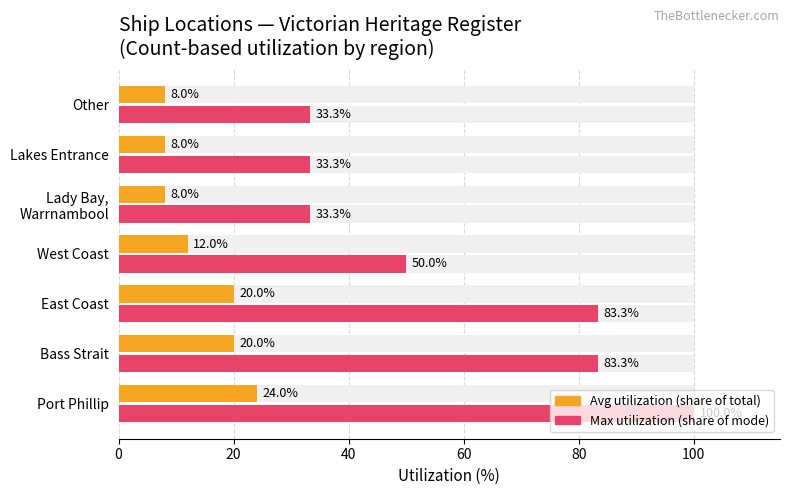

What is the average value of the Maximum utilization (count/max × 100%) series?

59.5